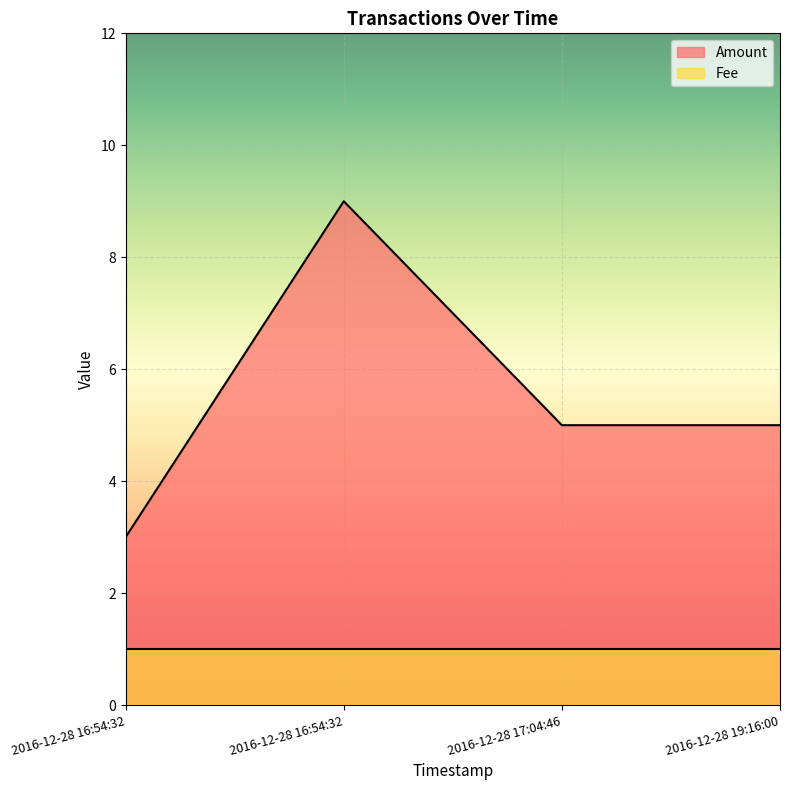

True or false: there are more than 1 points higher than both neighbors.

False